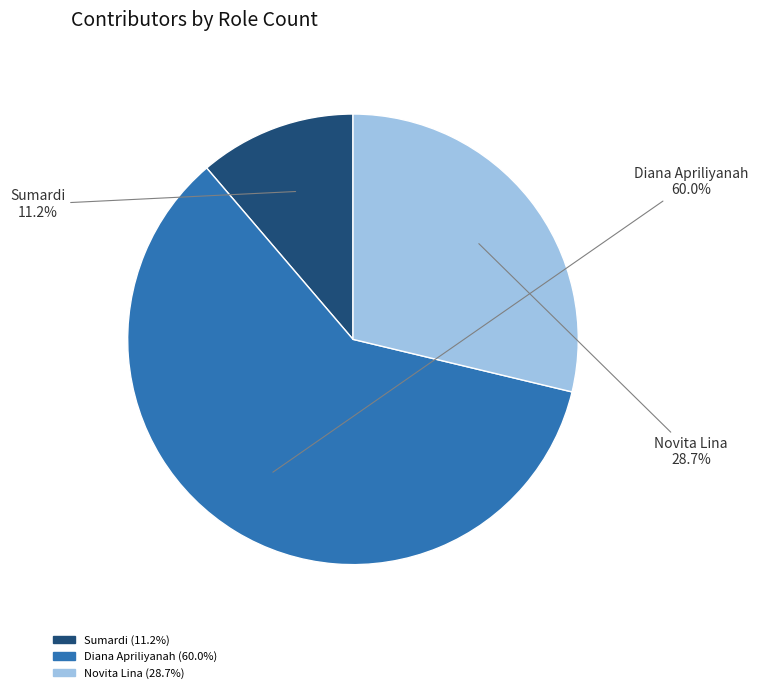

Is it true that Sumardi is 11% of the pie?

True